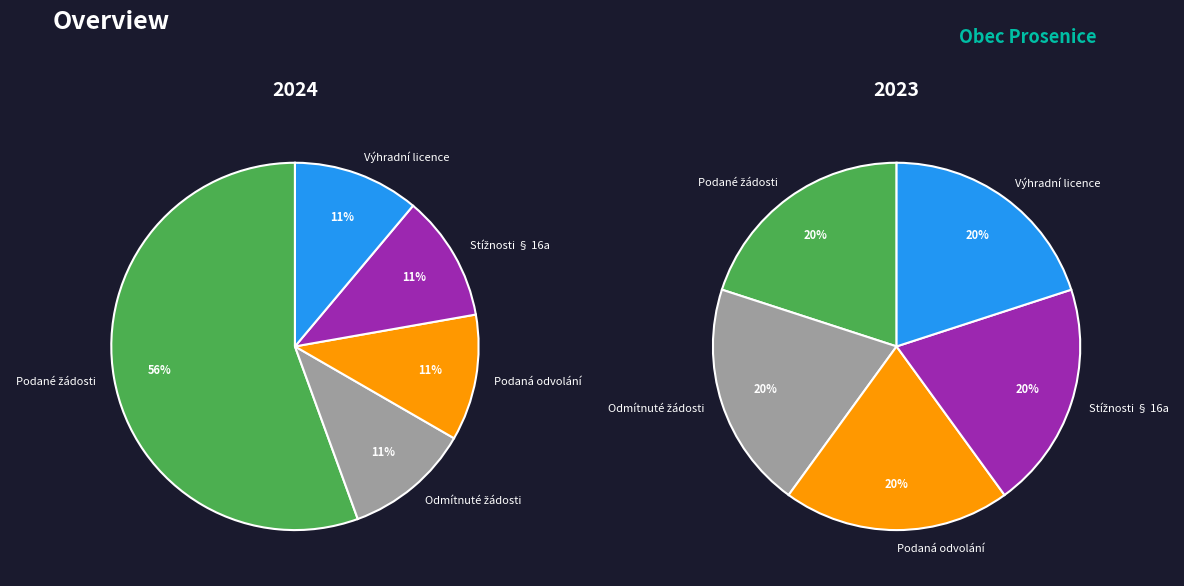

What is the largest slice in the pie chart?

Počet podaných žádostí